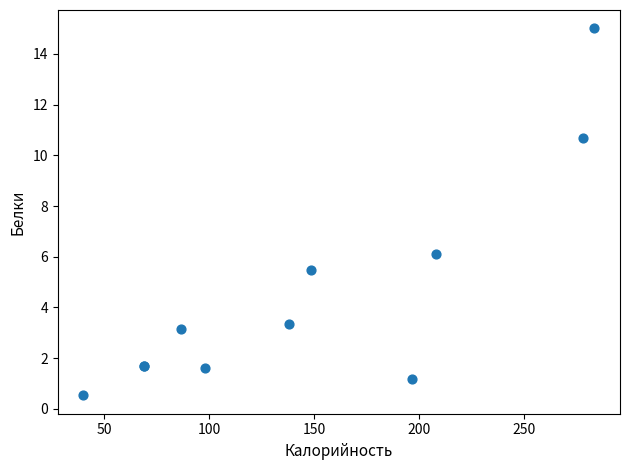

What Y value in the scatter plot is closest to 7?

6.1